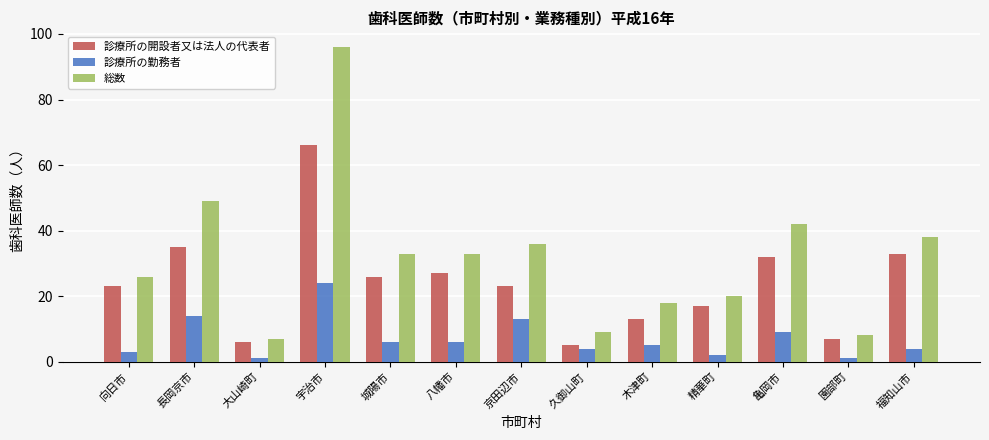

How many data points does each series have?

13